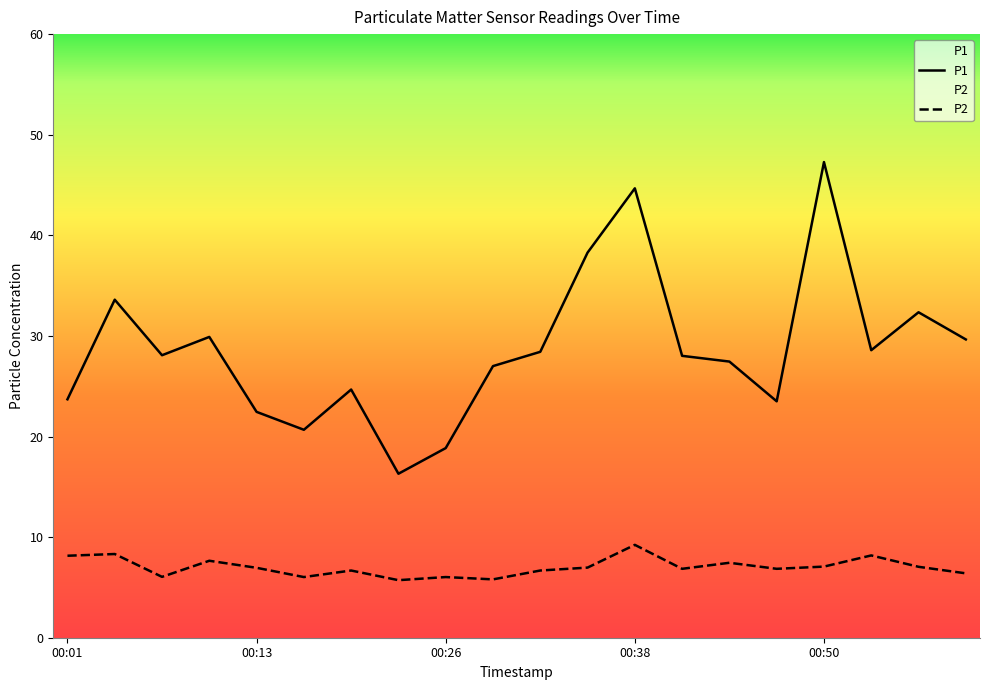

True or false: P2 and P1 cross at least once.

False